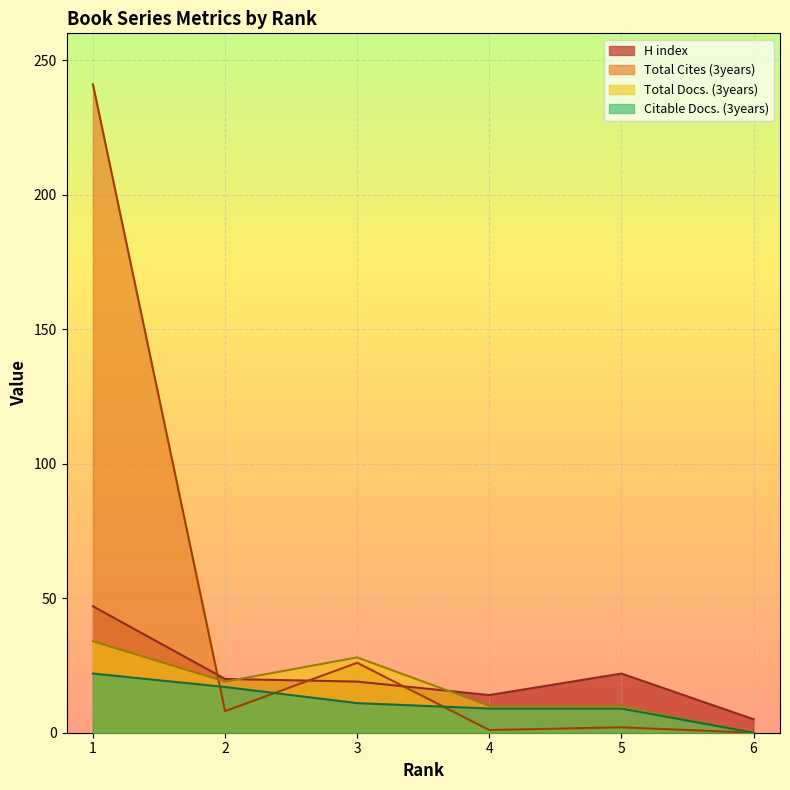

Where is the first local maximum for H index?

5